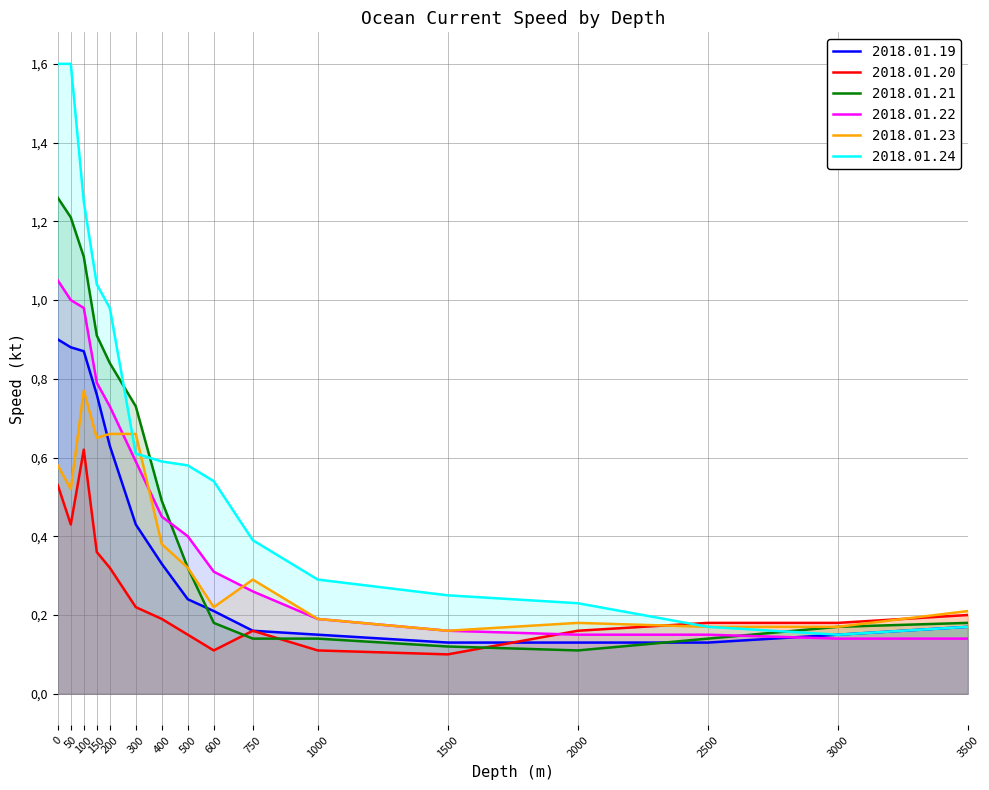

Where do 2018.01.19 and 2018.01.23 first cross each other?

150 and 200